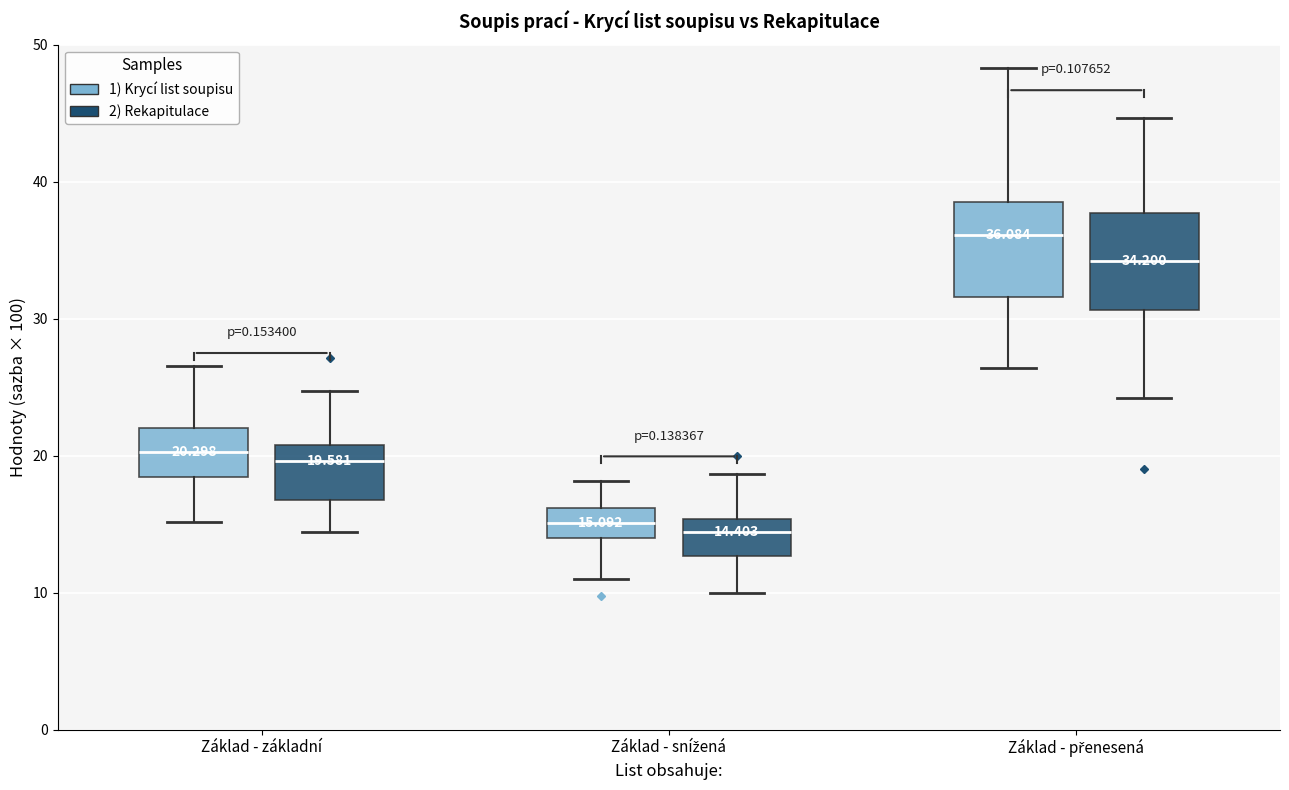

Which box has the highest median line?

Základ - přenesená (1) Krycí list soupisu)